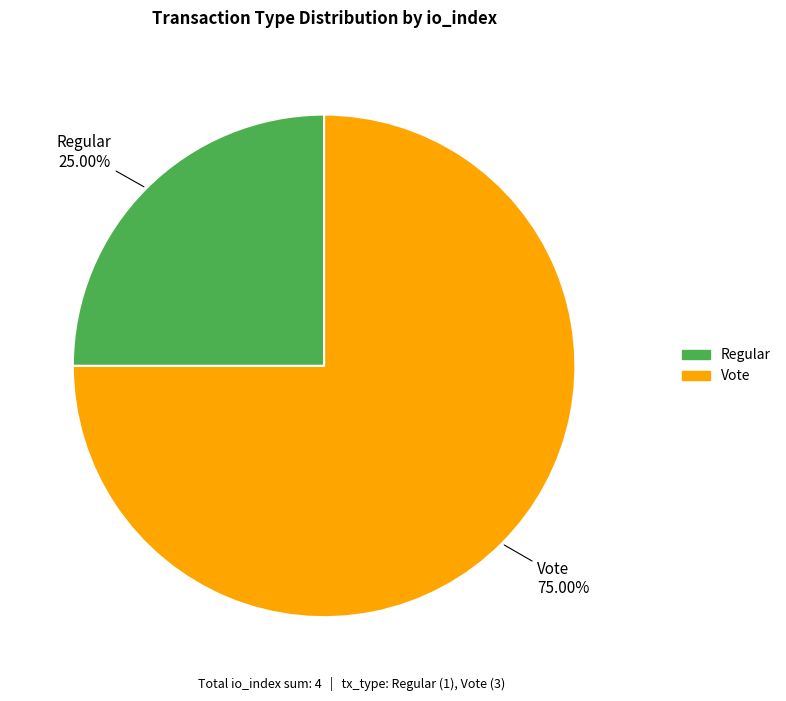

How many slices are in this pie chart?

2